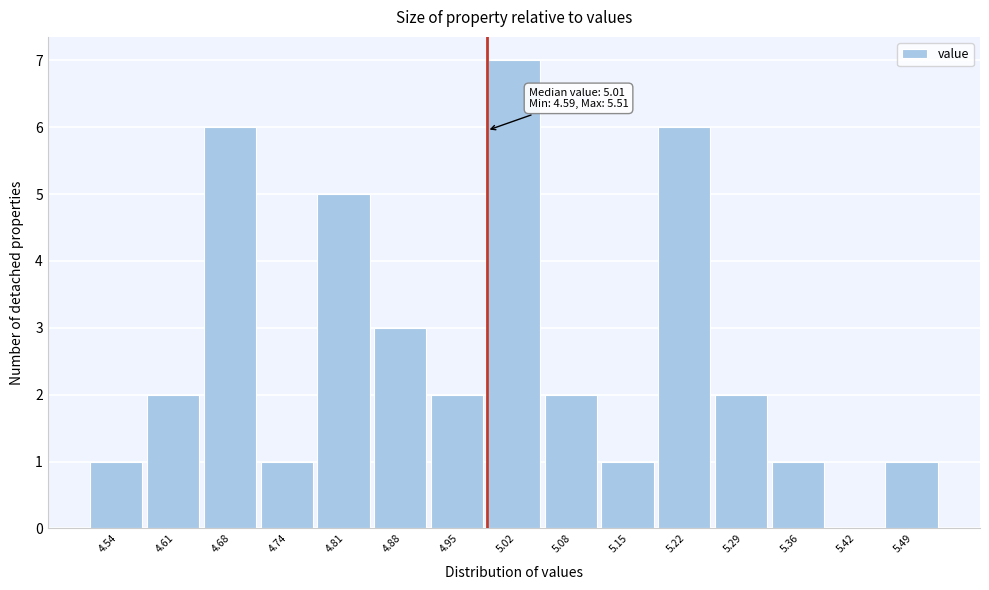

Reading left to right, transcribe all the data shown in this chart.

4.54=1	4.61=2	4.68=6	4.74=1	4.81=5	4.88=3	4.95=2	5.02=7	5.08=2	5.15=1	5.22=6	5.29=2	5.36=1	5.42=0	5.49=1